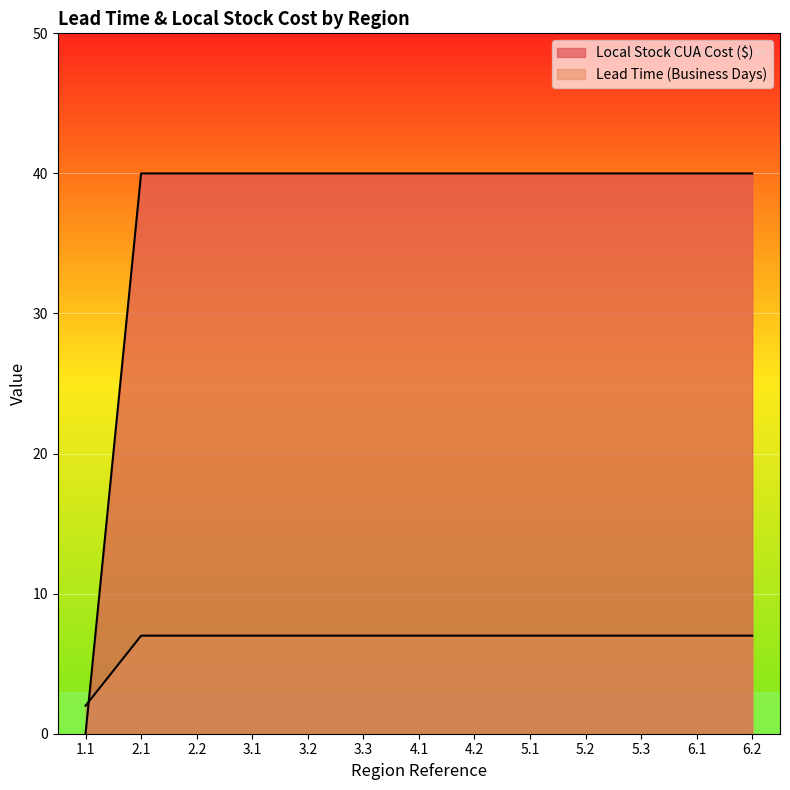

Which series changed the most between 3.2 and 4.2?

Local Stock CUA Cost ($)